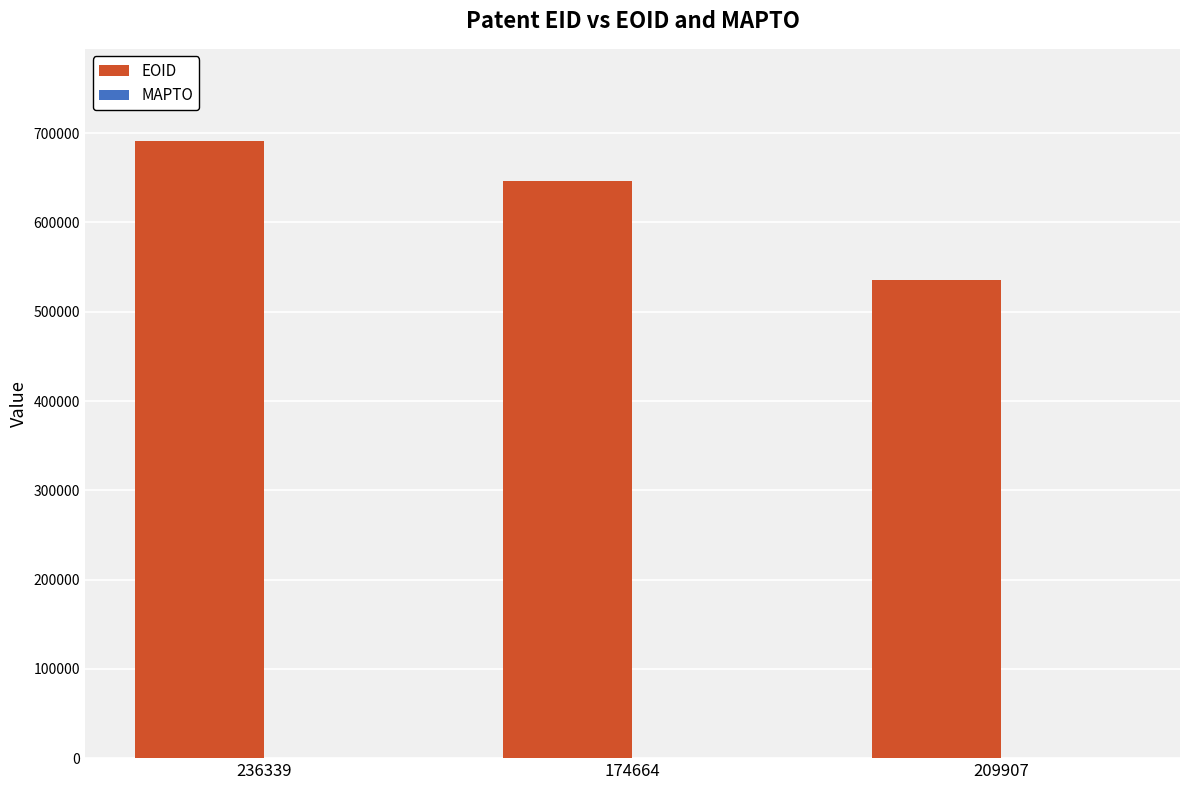

Which label corresponds to the smallest value in the chart?

209907